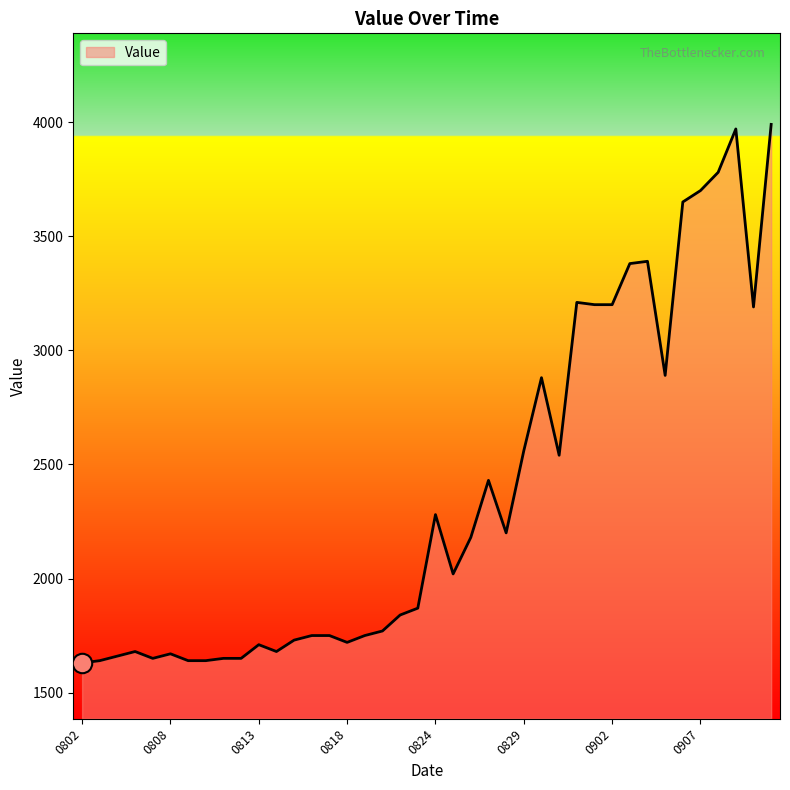

What is the difference between the maximum and minimum values?

2360